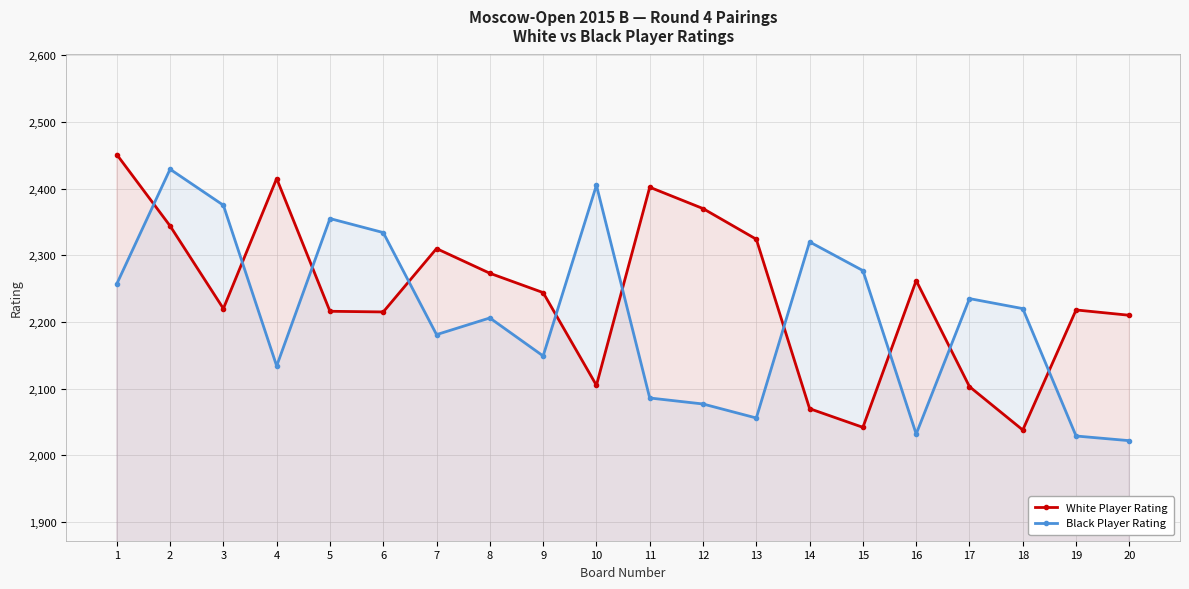

The value of Black Player Rating at 7 is 2181. True or false?

True